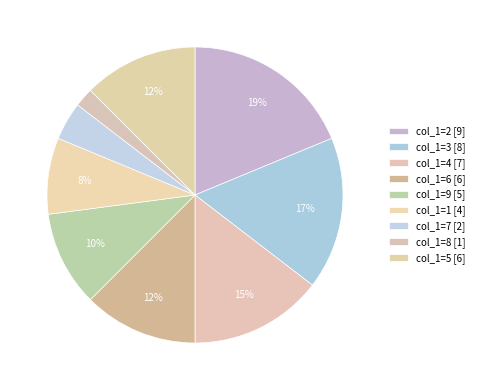

How many segments does this pie chart have?

9